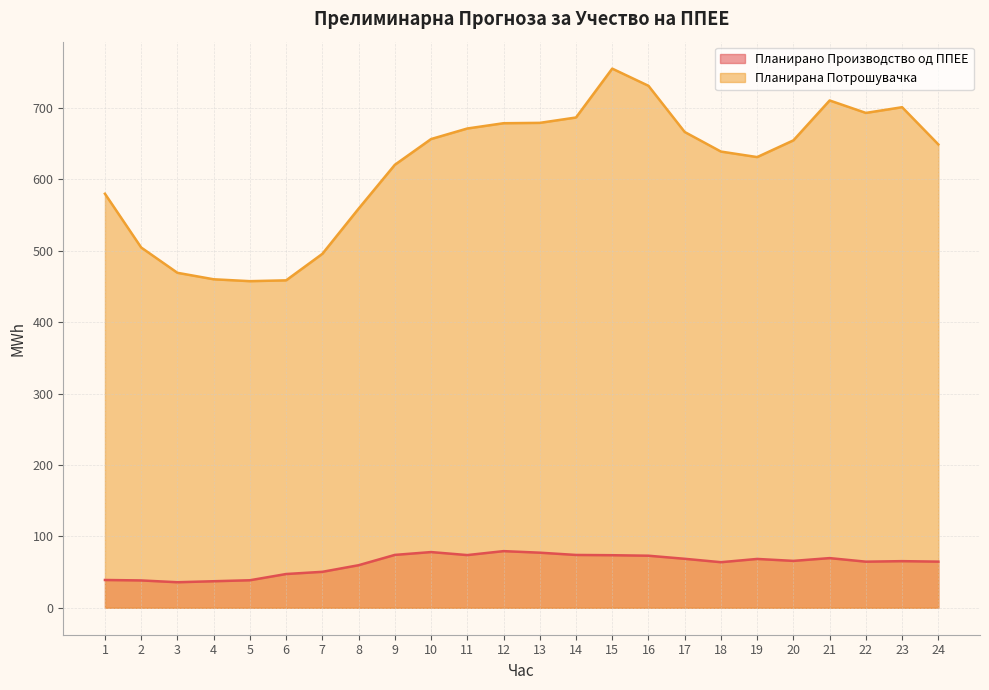

Rank the series by their average value, from lowest to highest.

Планирано Производство од ППЕЕ, Планирана Потрошувачка